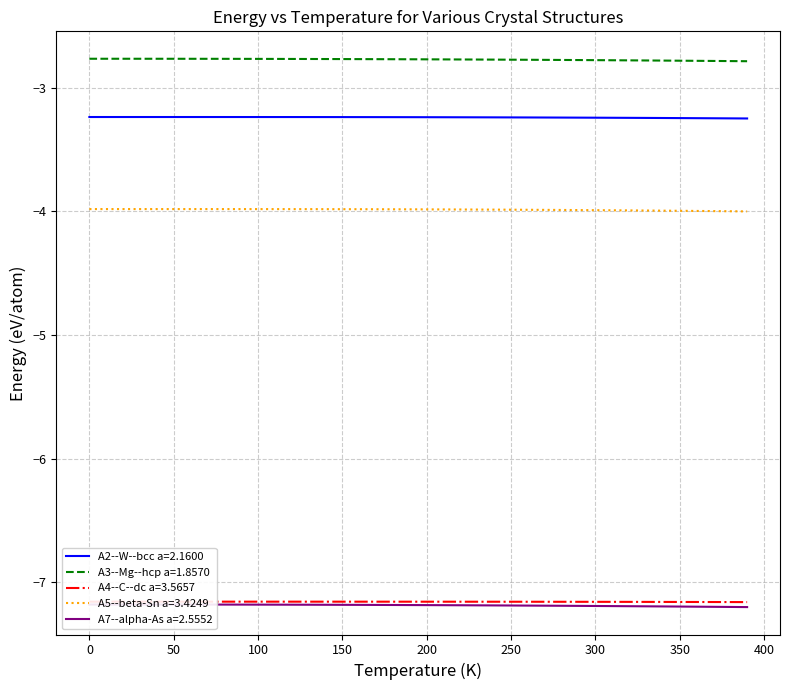

True or false: A4--C--dc a=3.5657 and A2--W--bcc a=2.1600 intersect in this chart.

False